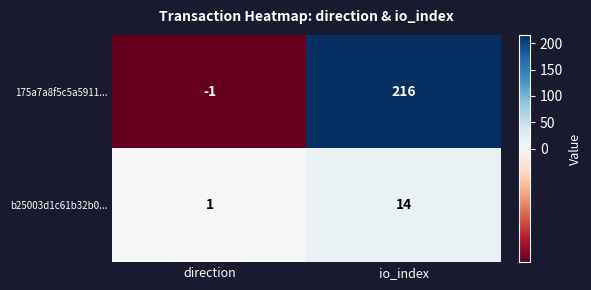

Is it true that 175a7a8f5c5a5911... equals 78 at io_index?

False